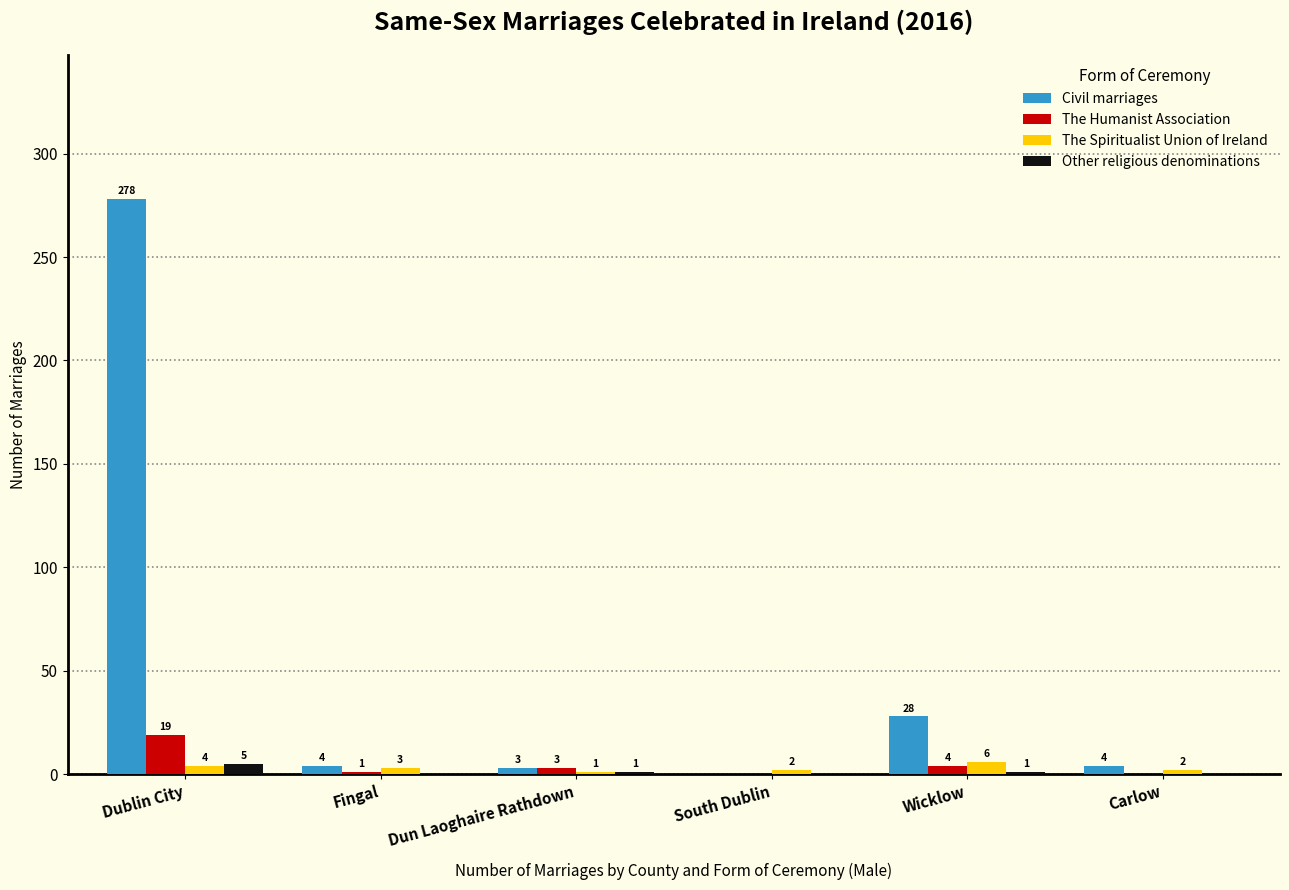

Reading left to right, list all the values displayed in this chart.

Civil marriages: Dublin City=278	Fingal=4	Dun Laoghaire Rathdown=3	South Dublin=0	Wicklow=28	Carlow=4
The Humanist Association: Dublin City=19	Fingal=1	Dun Laoghaire Rathdown=3	South Dublin=0	Wicklow=4	Carlow=0
The Spiritualist Union of Ireland: Dublin City=4	Fingal=3	Dun Laoghaire Rathdown=1	South Dublin=2	Wicklow=6	Carlow=2
Other religious denominations: Dublin City=5	Fingal=0	Dun Laoghaire Rathdown=1	South Dublin=0	Wicklow=1	Carlow=0